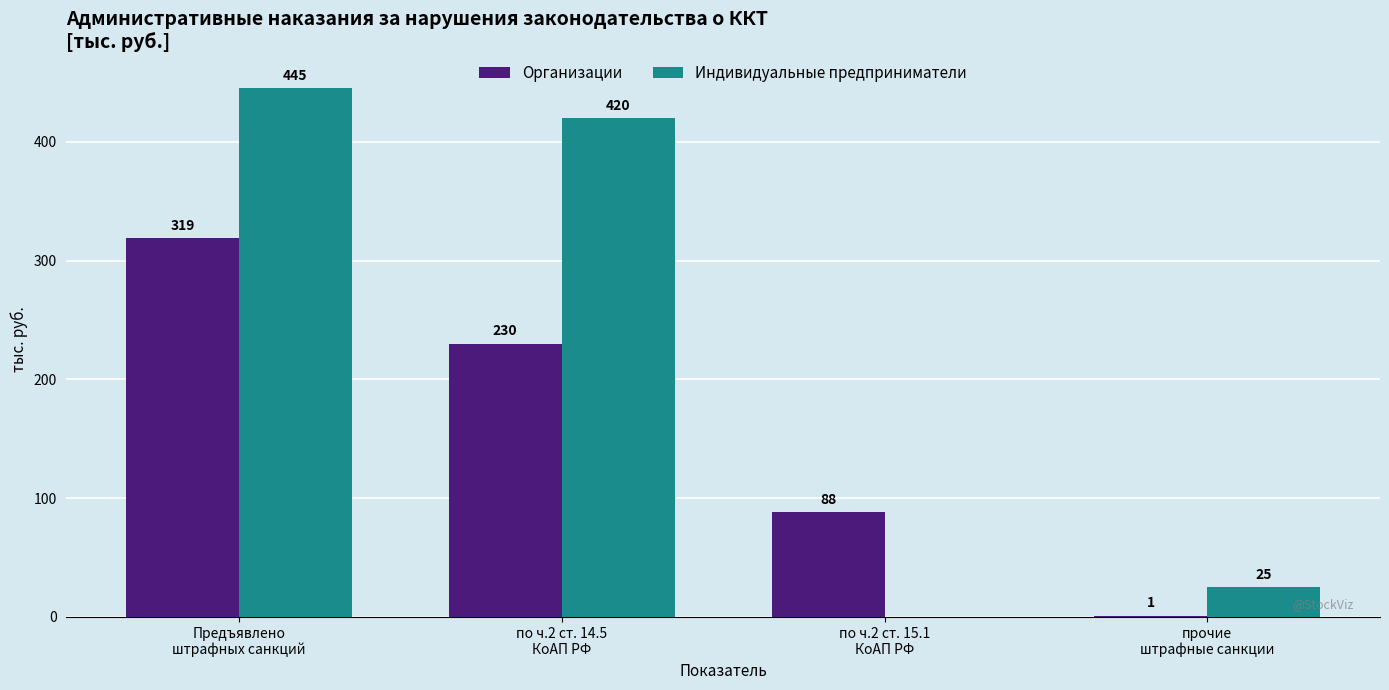

The value of Индивидуальные предприниматели at по ч.2 ст. 15.1
КоАП РФ is 0. True or false?

True